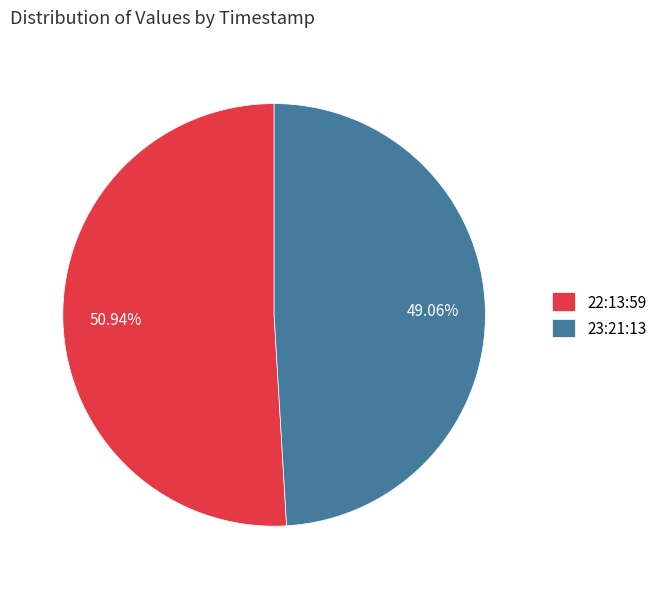

How many slices are in this pie chart?

2